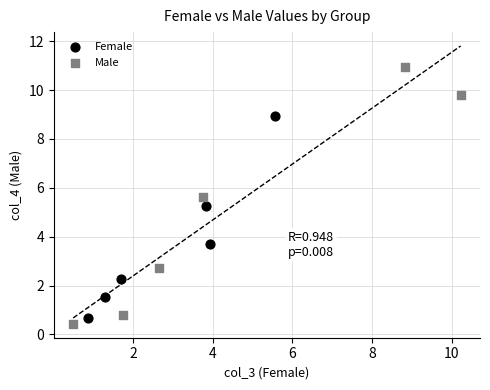

Which series reaches the minimum Y coordinate?

Male